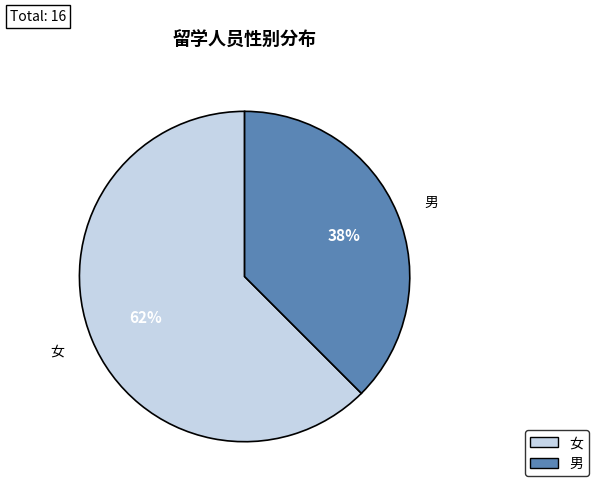

Count the number of slices in the pie.

2